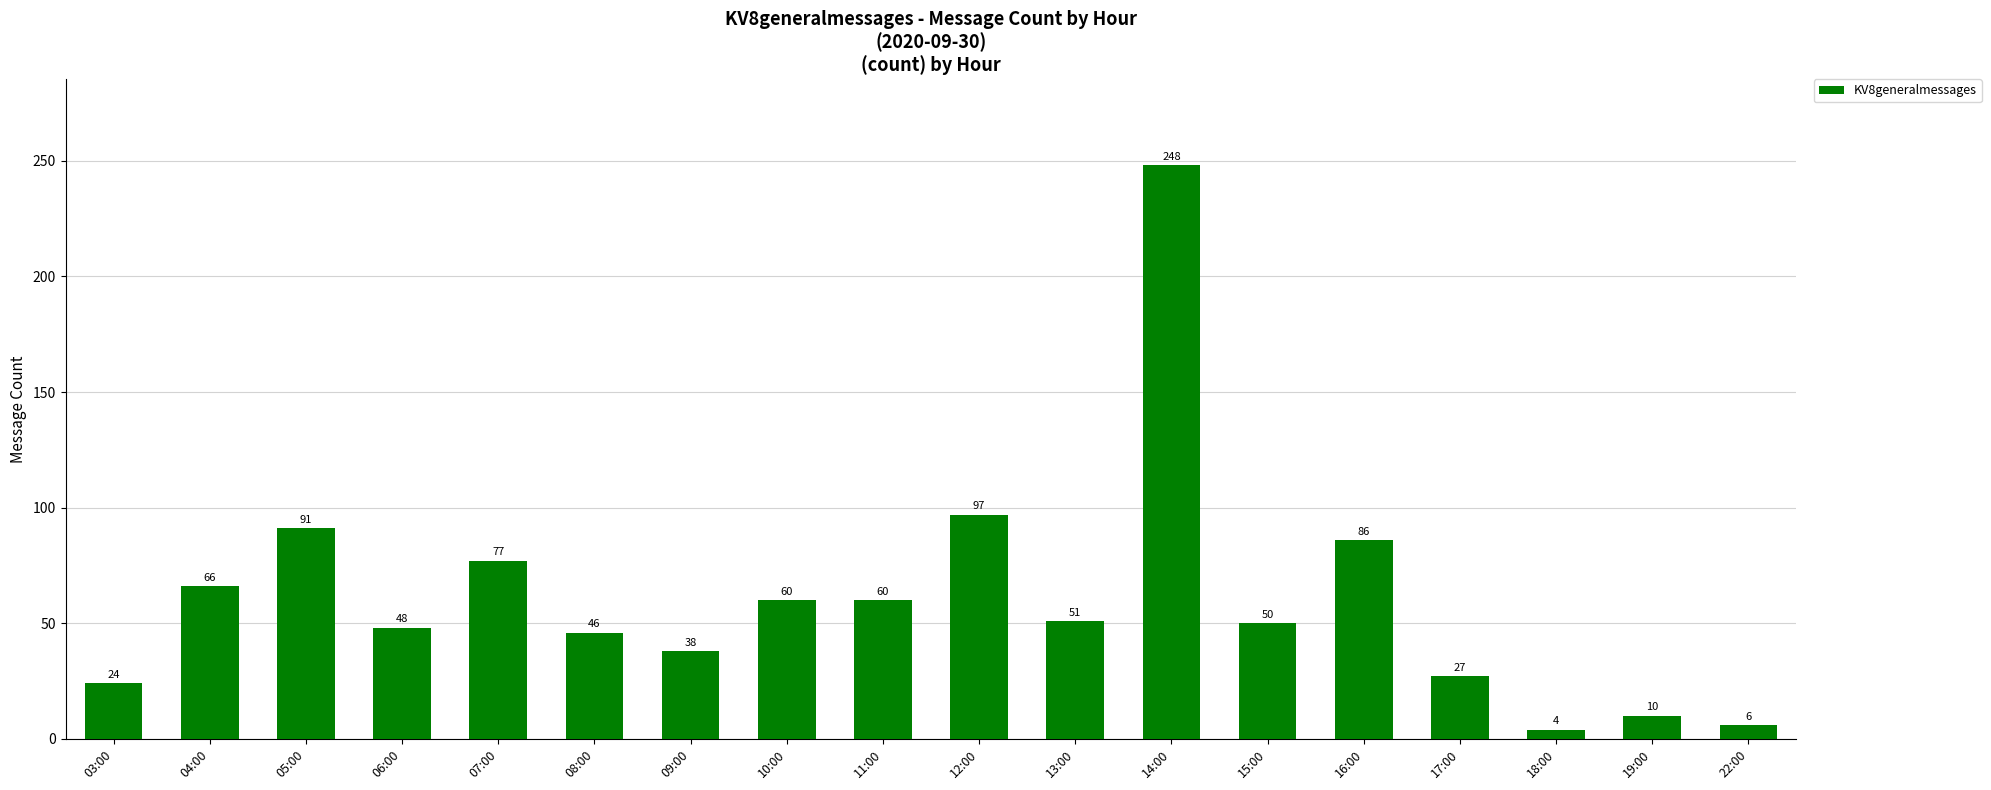

What is the maximum value shown in the chart?

248